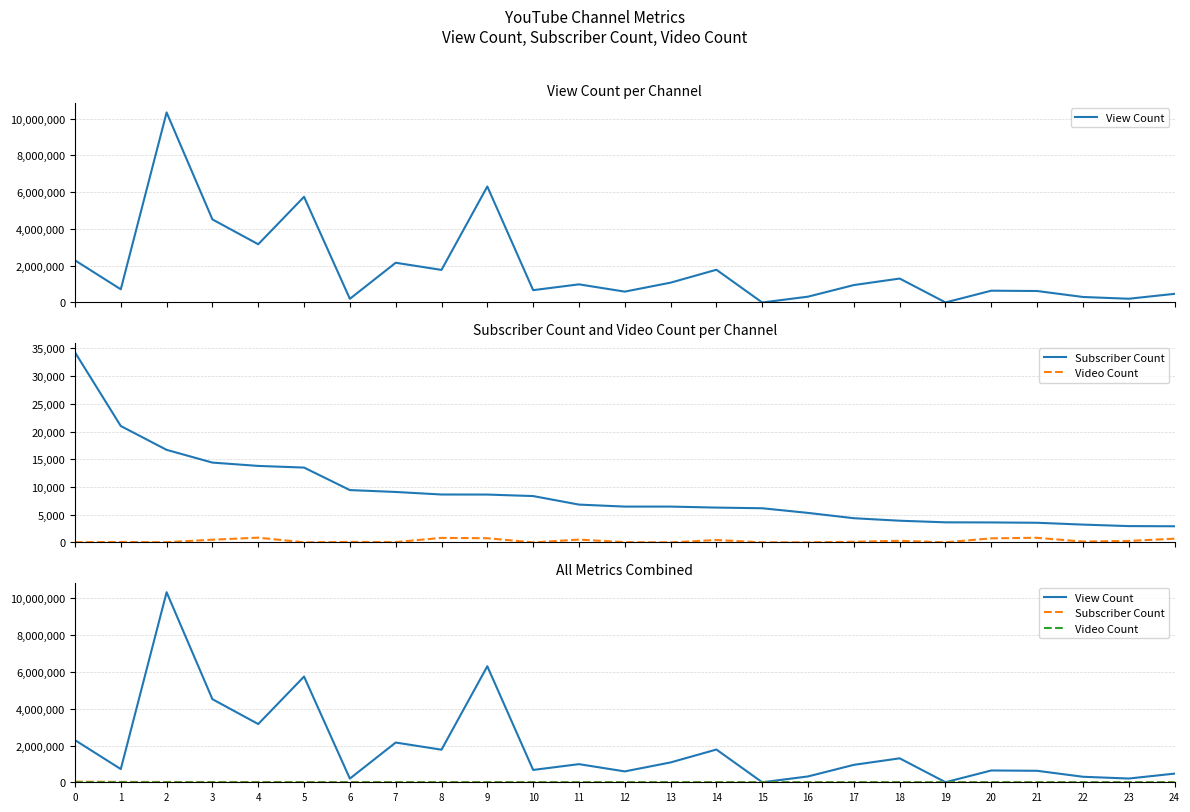

True or false: Subscriber Count has more than 0 interior local peaks.

False